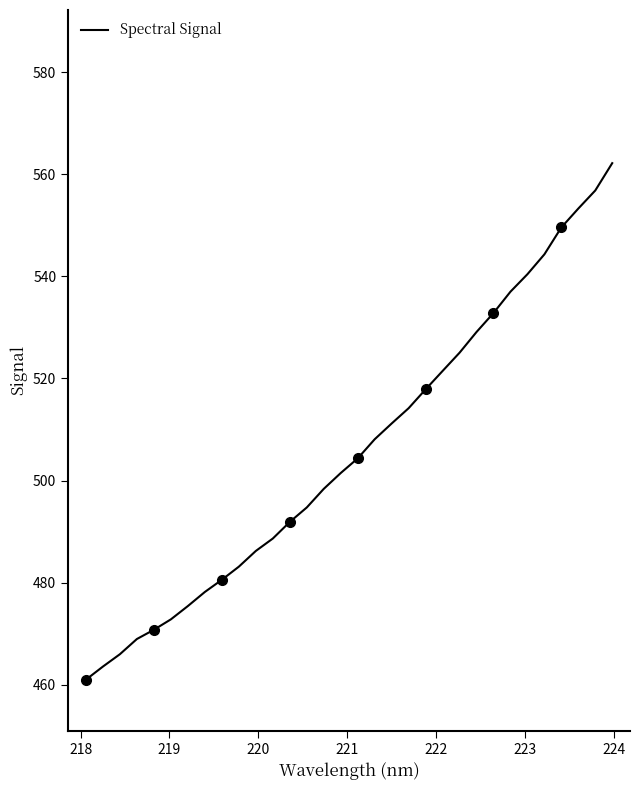

What is the maximum value for Spectral Signal?

562.2